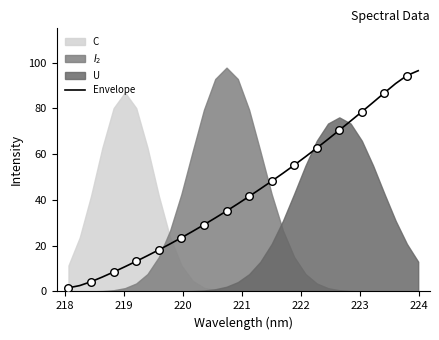

What is the highest value of the Envelope series?

96.5